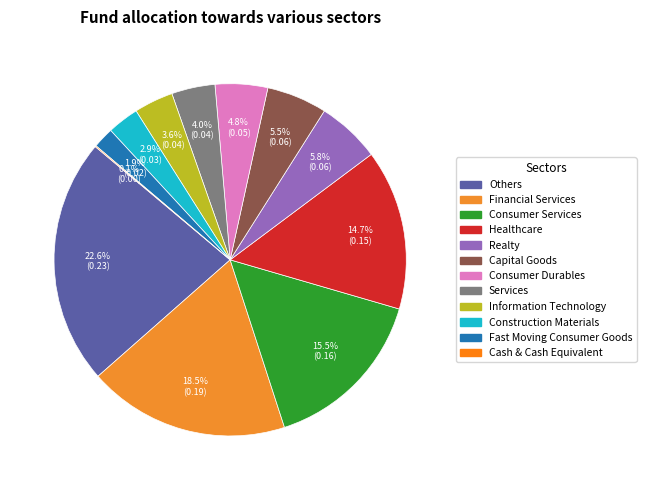

To the nearest percent, what is the average slice percentage?

8%